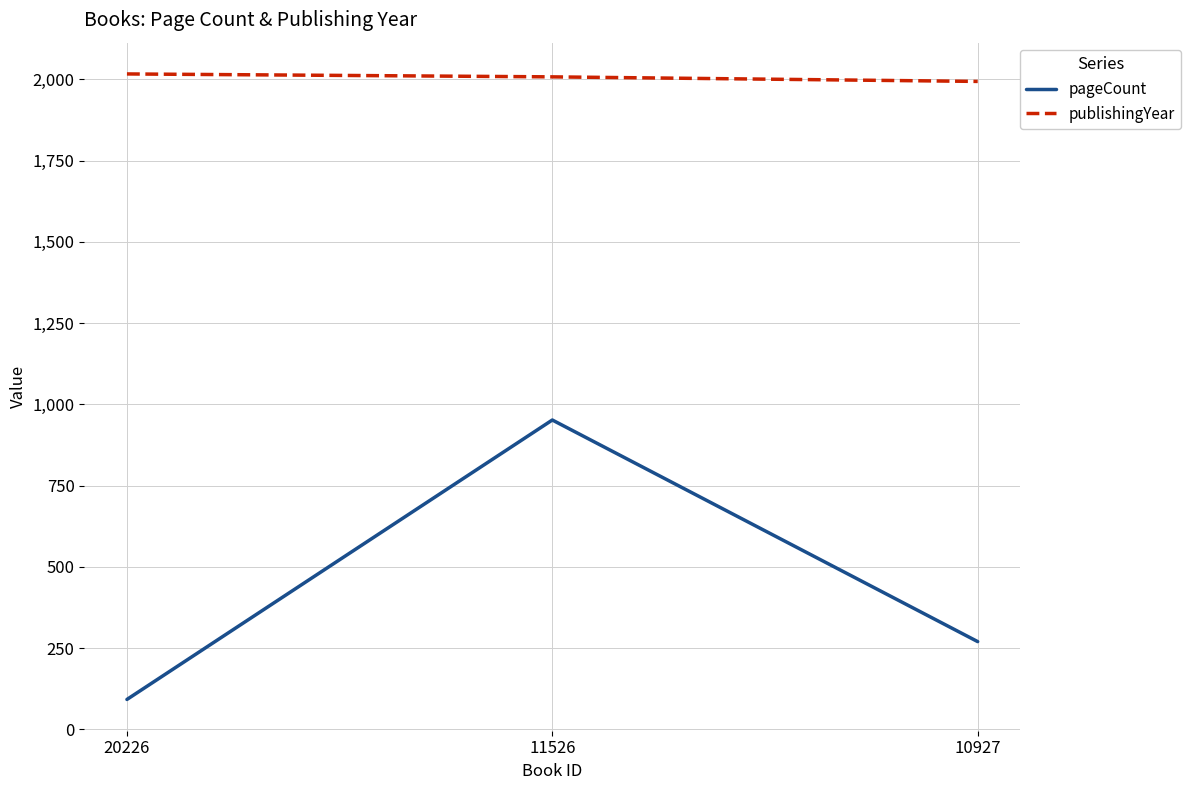

Count the number of data series in this chart.

2